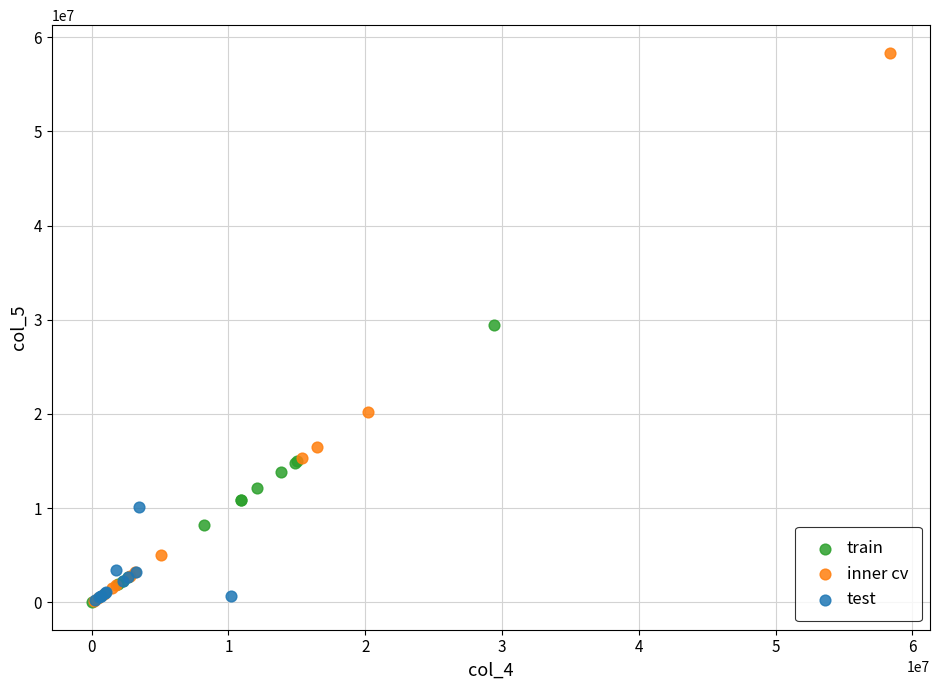

Which series reaches the maximum Y coordinate?

inner cv